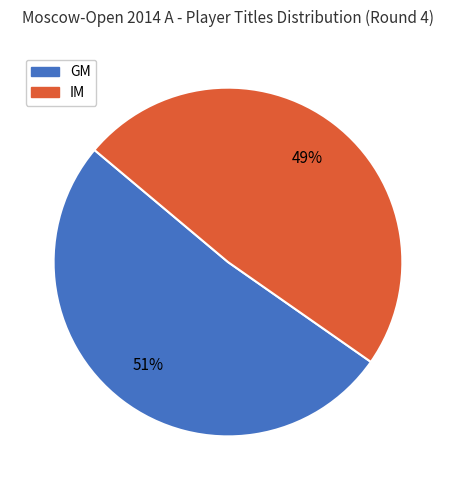

Count the number of slices in the pie.

2